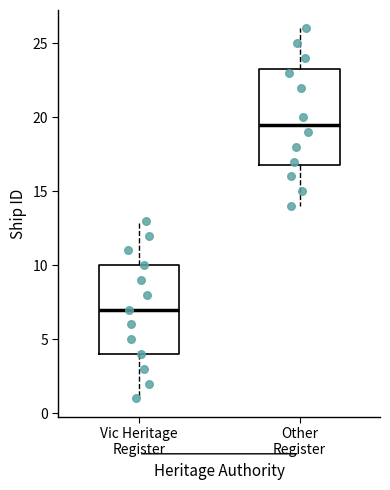

Which box is the tallest, from its lower edge to its upper edge?

Other Register